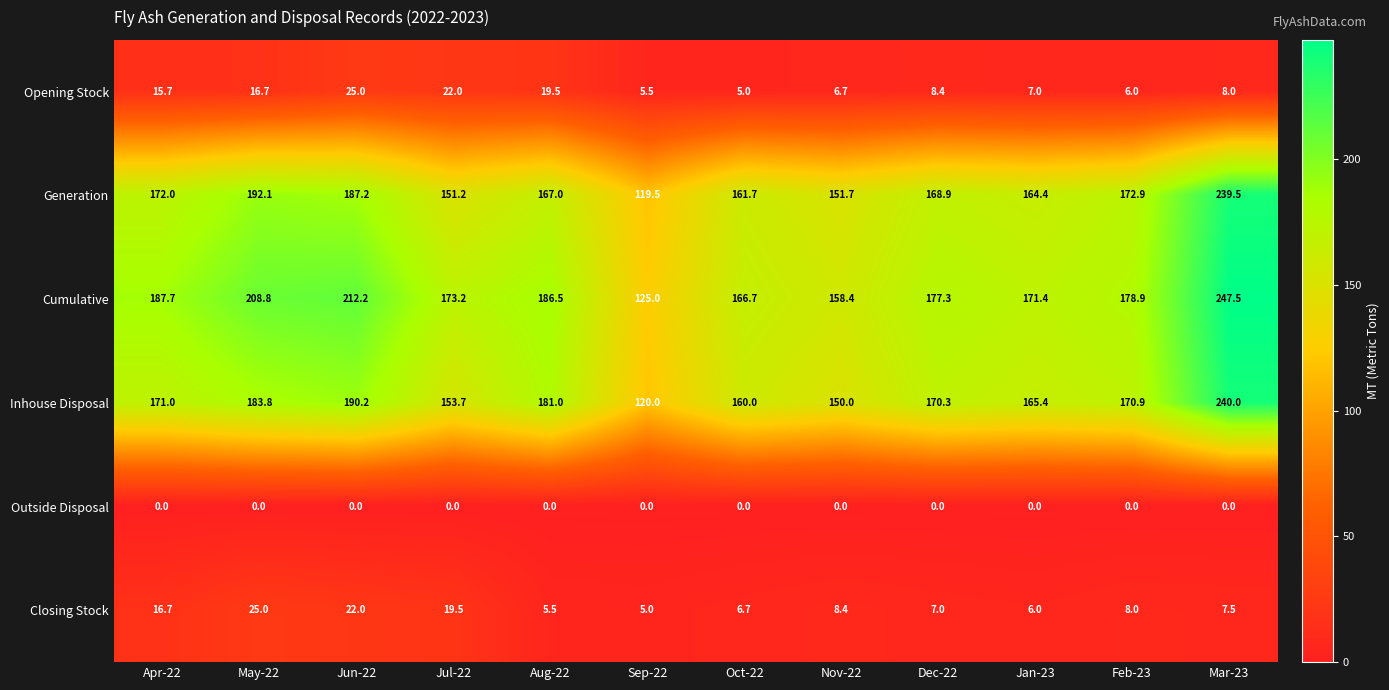

What is the average value of the Opening Stock series?

12.1